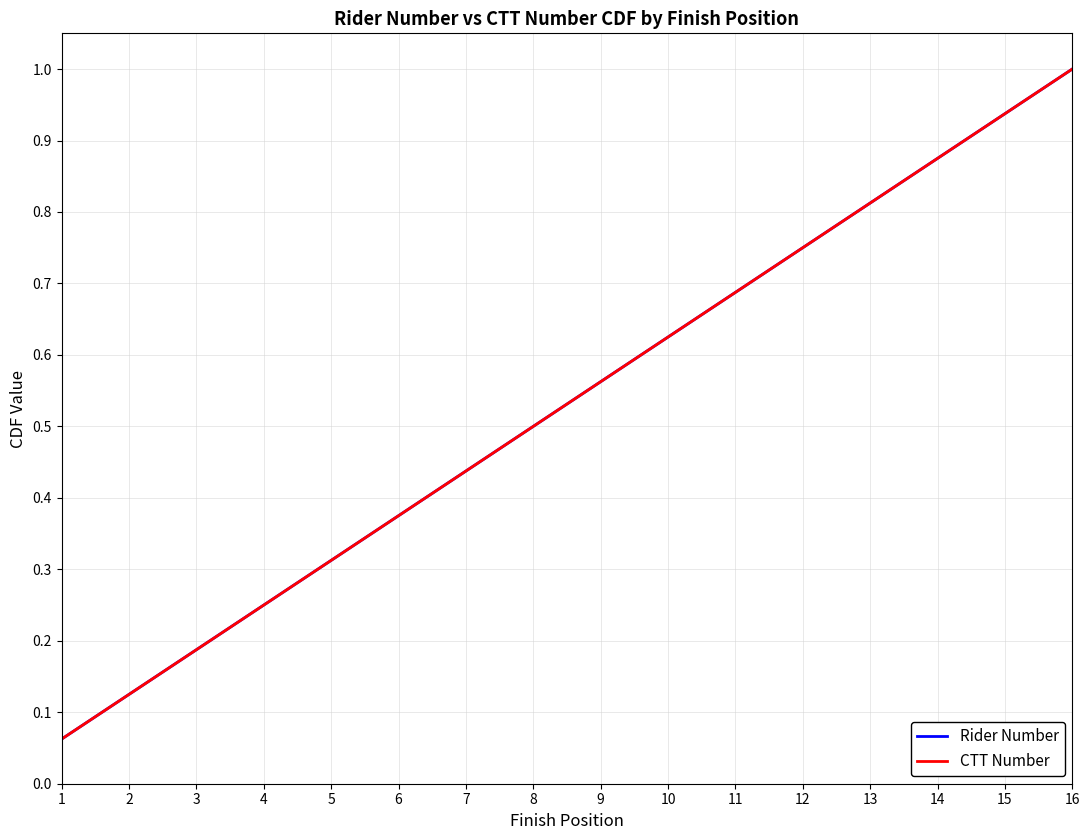

What is the greatest value displayed?

1.0